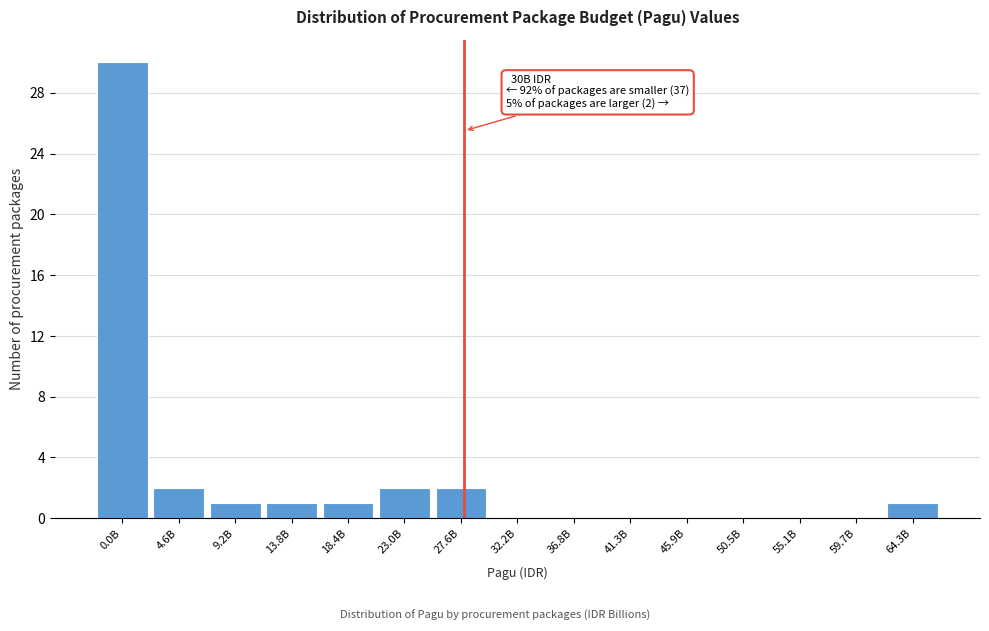

Reading left to right, extract all data points from this chart.

0.0B=30	4.6B=2	9.2B=1	13.8B=1	18.4B=1	23.0B=2	27.6B=2	32.2B=0	36.8B=0	41.3B=0	45.9B=0	50.5B=0	55.1B=0	59.7B=0	64.3B=1